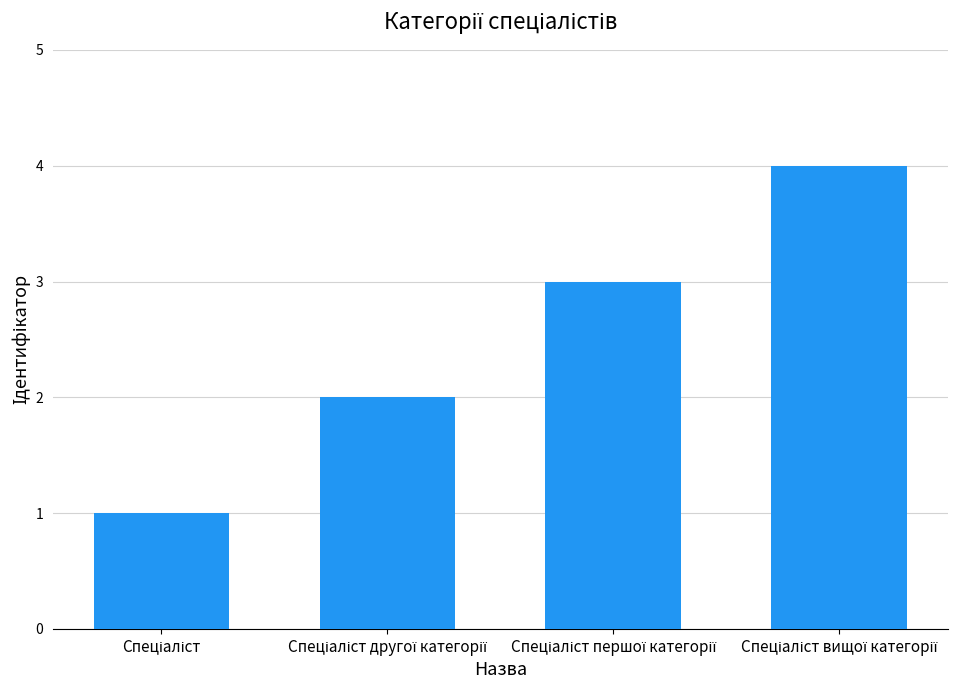

What is the greatest value displayed?

4